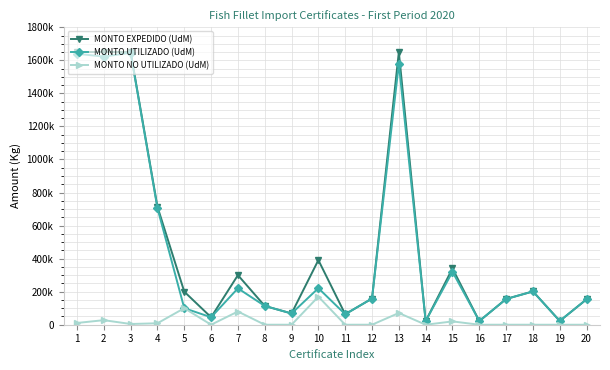

The MONTO UTILIZADO (UdM) series shows 705260.0 at 4. True or false?

True